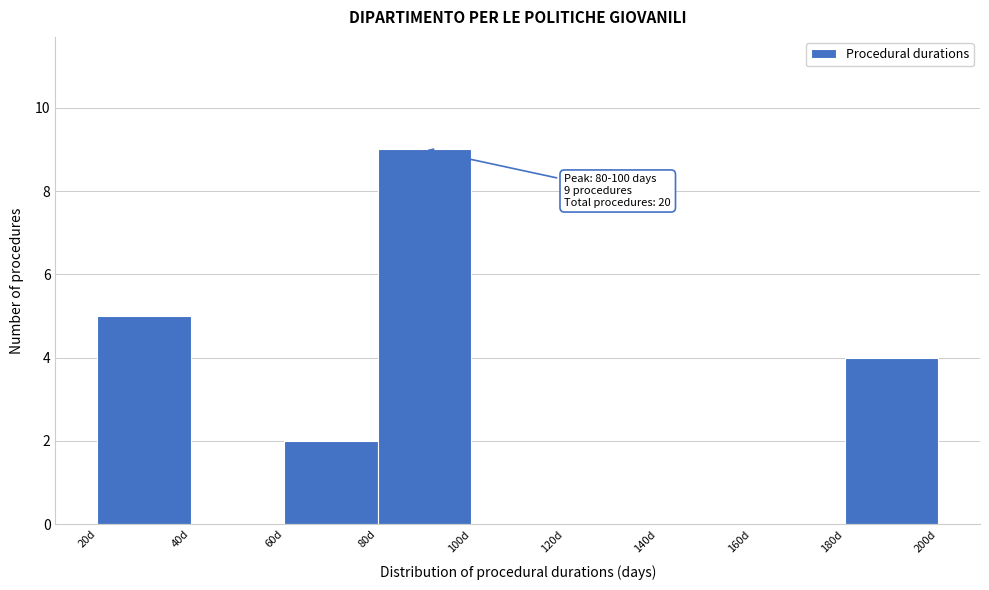

Which range on the x-axis has the tallest bar?

80 to 100